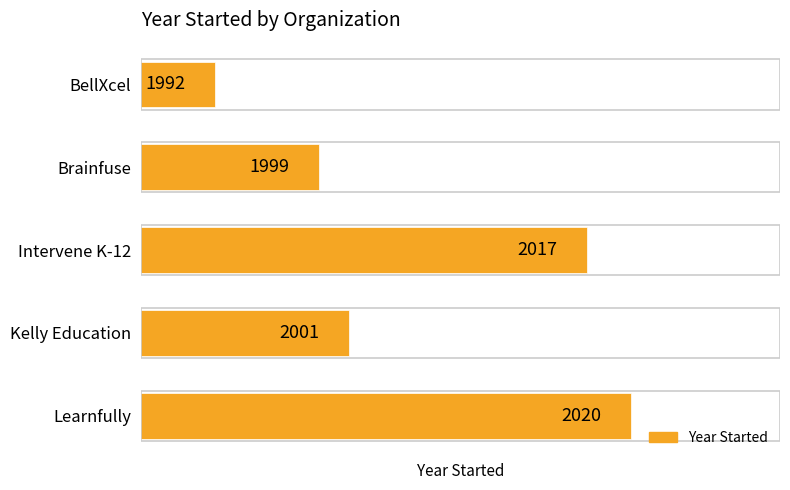

What is the greatest value displayed?

2020